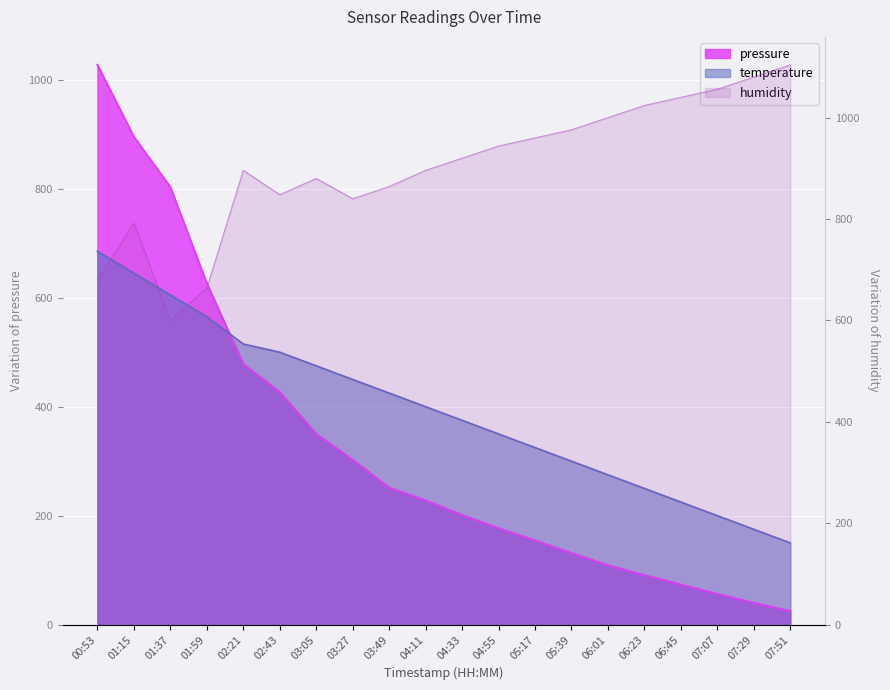

Is it true that humidity equals 880.0 at 03:05?

True